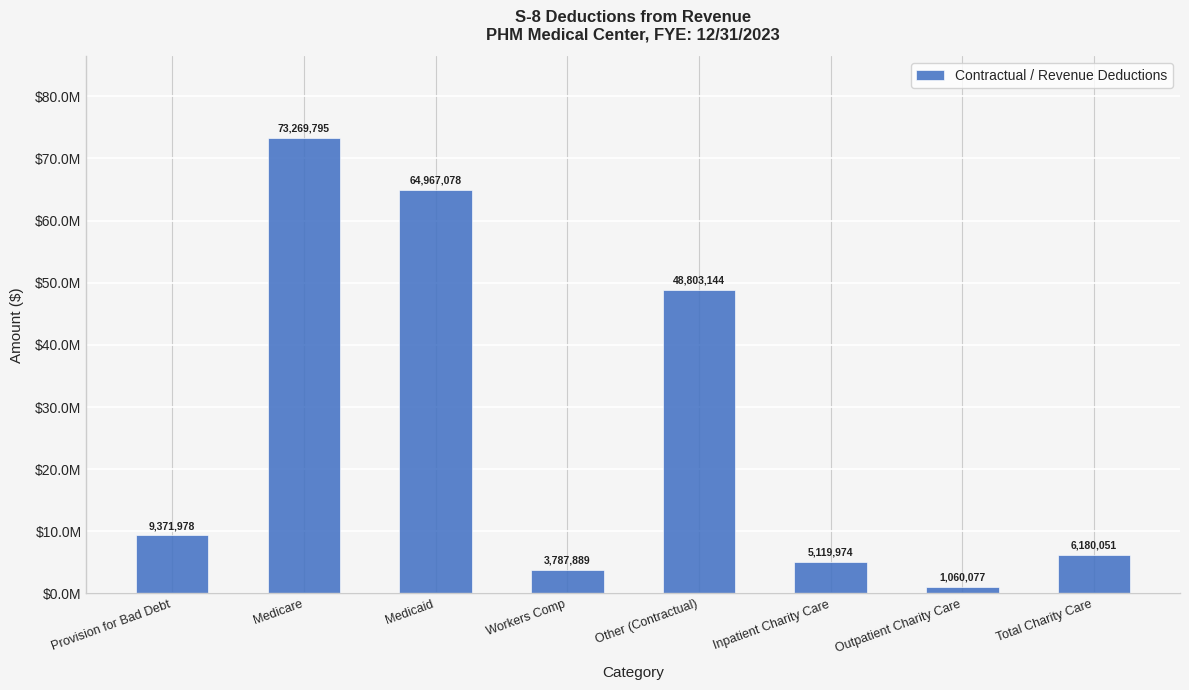

What is the average value?

26569998.2